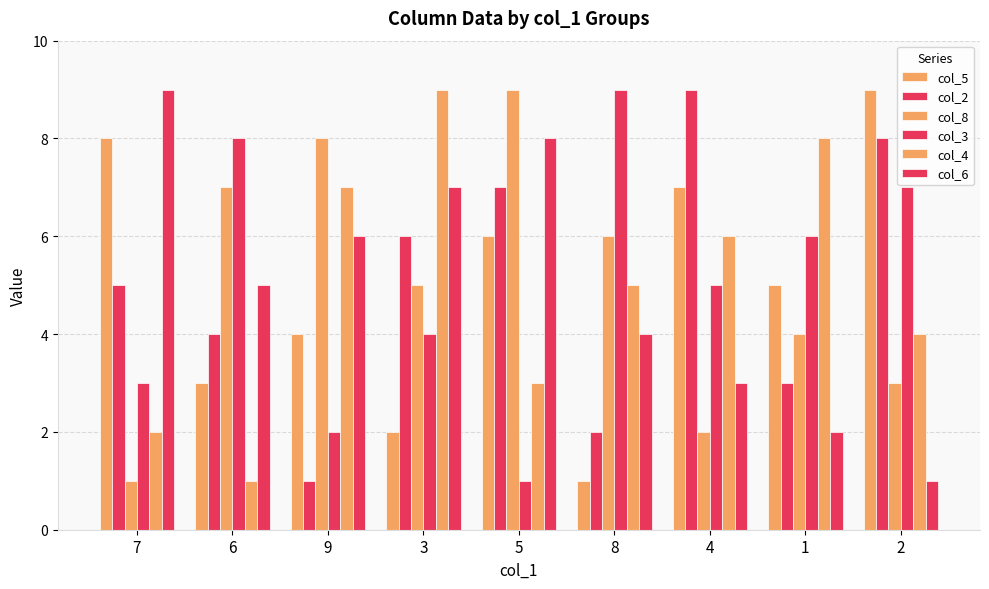

Reading left to right, list all the values displayed in this chart.

col_5: 8	3	4	2	6	1	7	5	9
col_2: 5	4	1	6	7	2	9	3	8
col_8: 1	7	8	5	9	6	2	4	3
col_3: 3	8	2	4	1	9	5	6	7
col_4: 2	1	7	9	3	5	6	8	4
col_6: 9	5	6	7	8	4	3	2	1